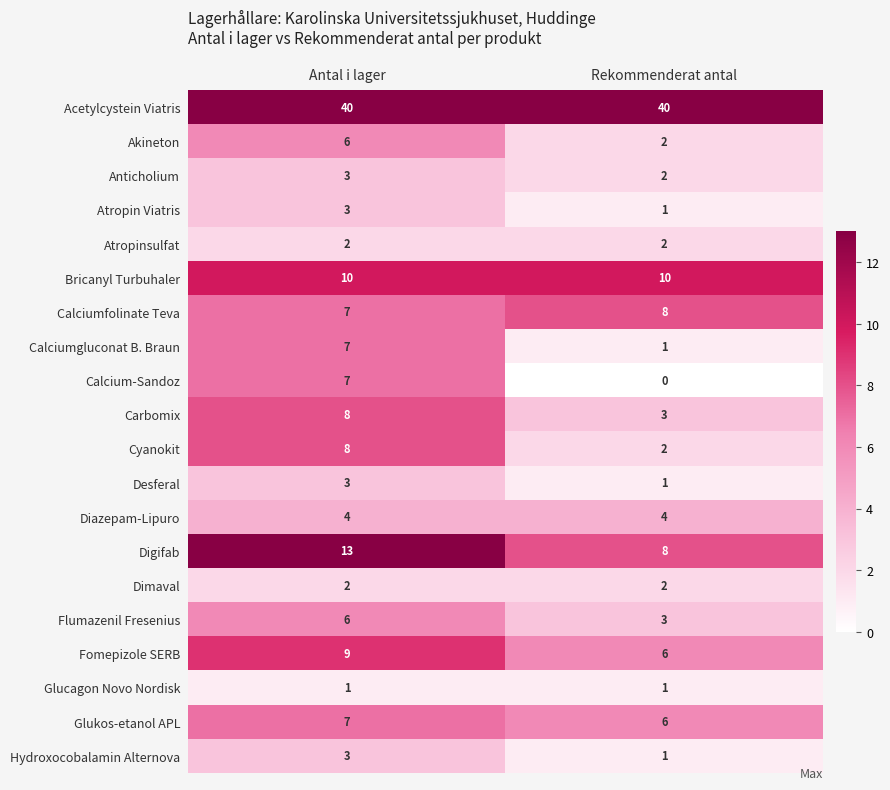

Between Antal i lager and Rekommenderat antal, which series saw the biggest shift?

Calcium-Sandoz